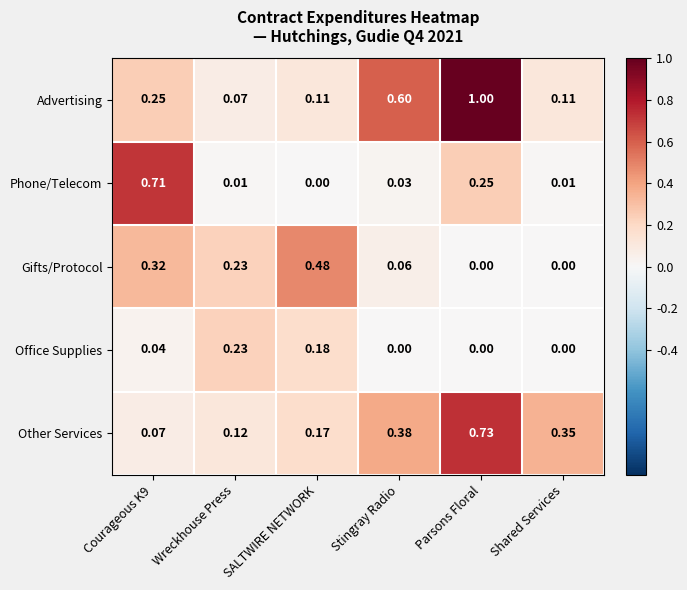

How many categories are shown in the chart?

6